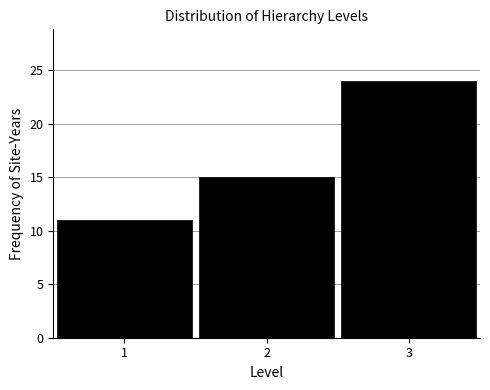

Reading left to right, extract all data points from this chart.

1=11	2=15	3=24